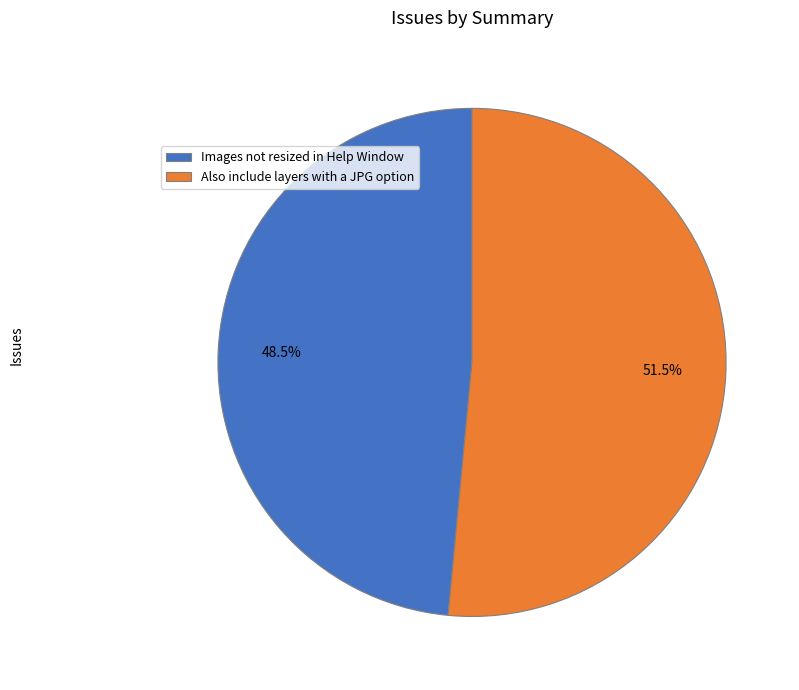

Is Images not resized in Help Window the majority of the pie?

No